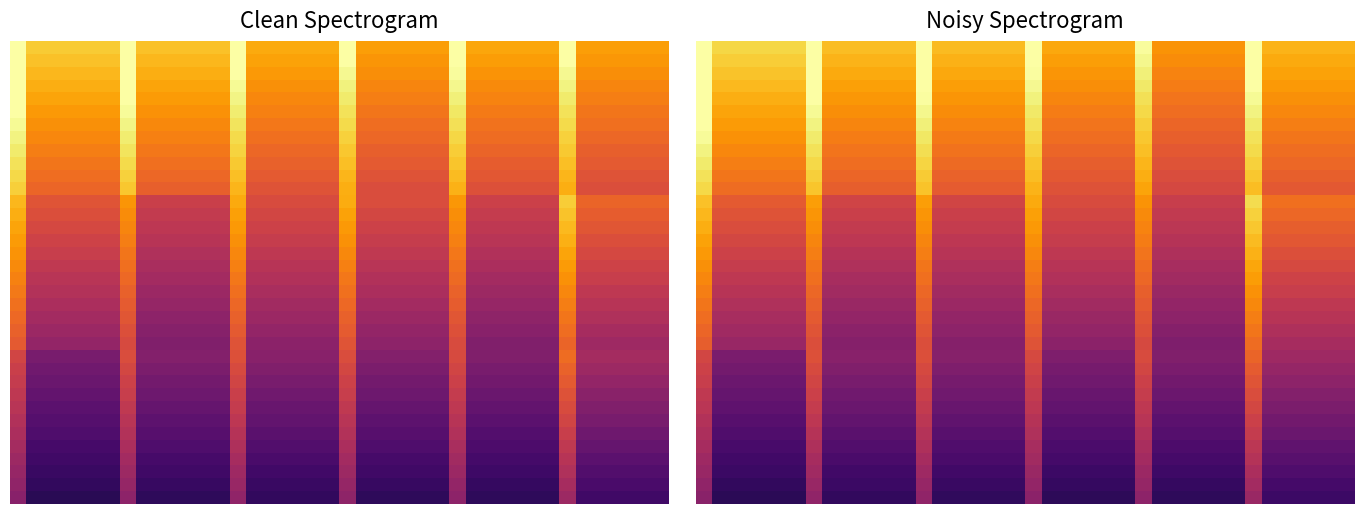

At how many categories does at least one series exceed 5?

1